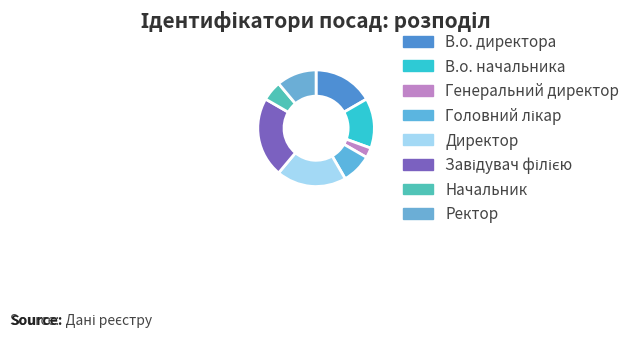

Count the number of slices in the pie.

8